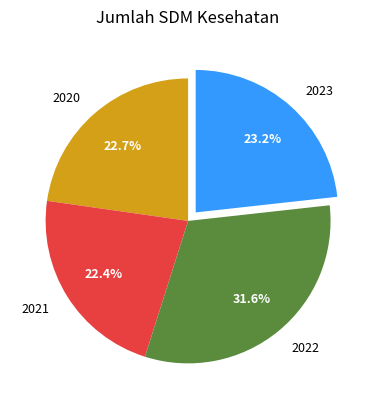

How many slices are in this pie chart?

4